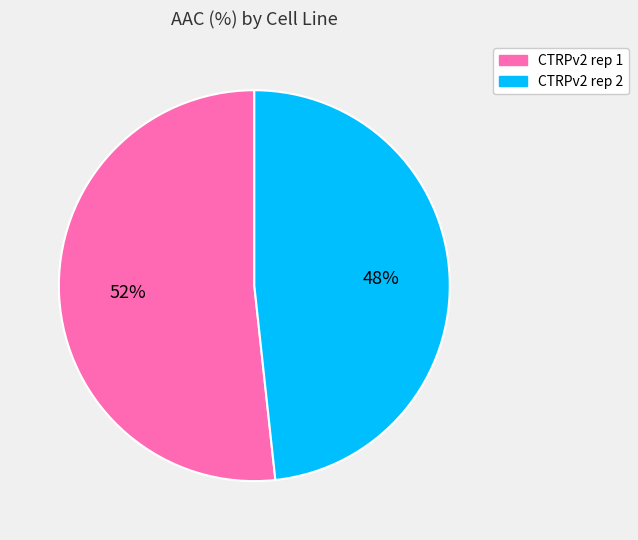

To the nearest percent, what is the average slice percentage?

50%